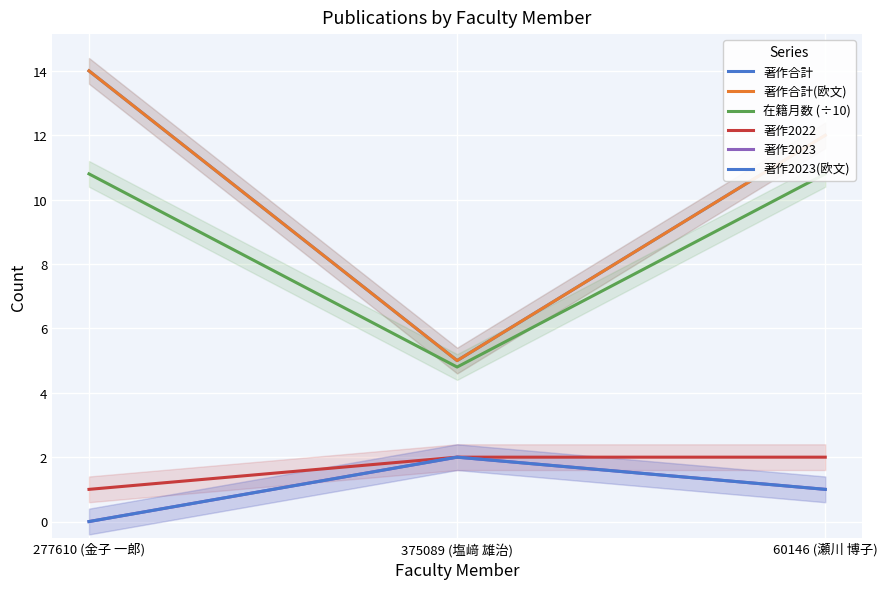

Which category has the lowest value across all series?

277610 (金子 一郎)